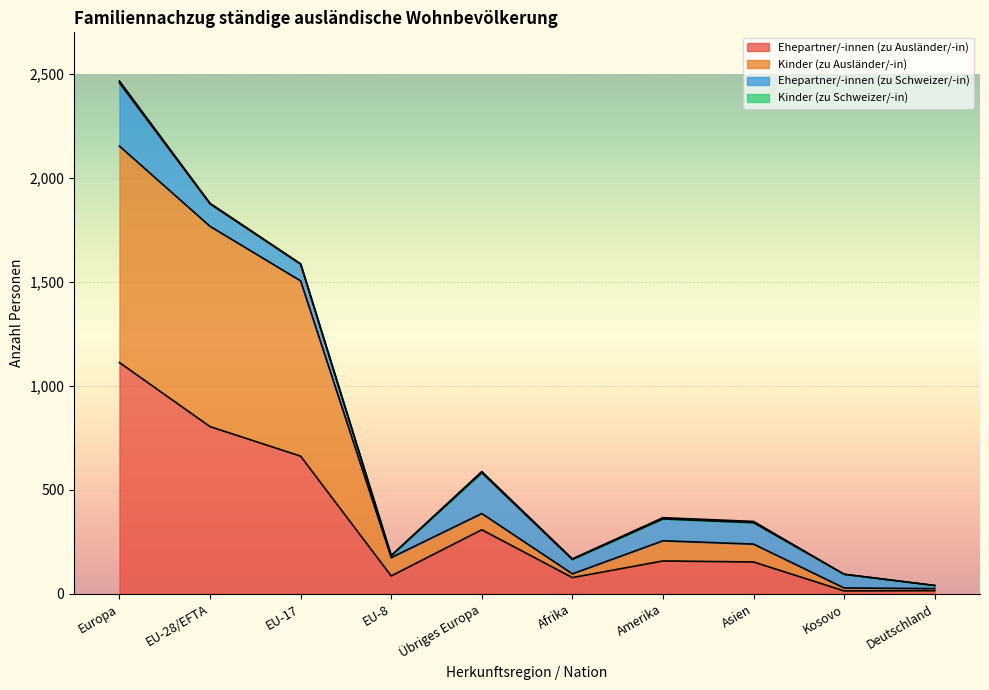

Between Amerika and EU-28/EFTA, which is larger?

EU-28/EFTA